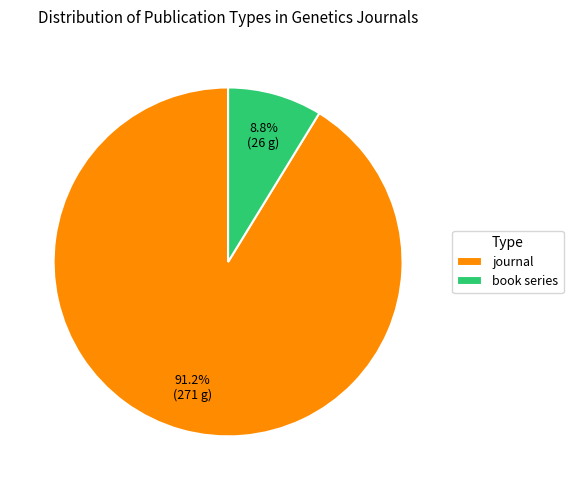

Rank the categories by value from highest to lowest.

journal, book series